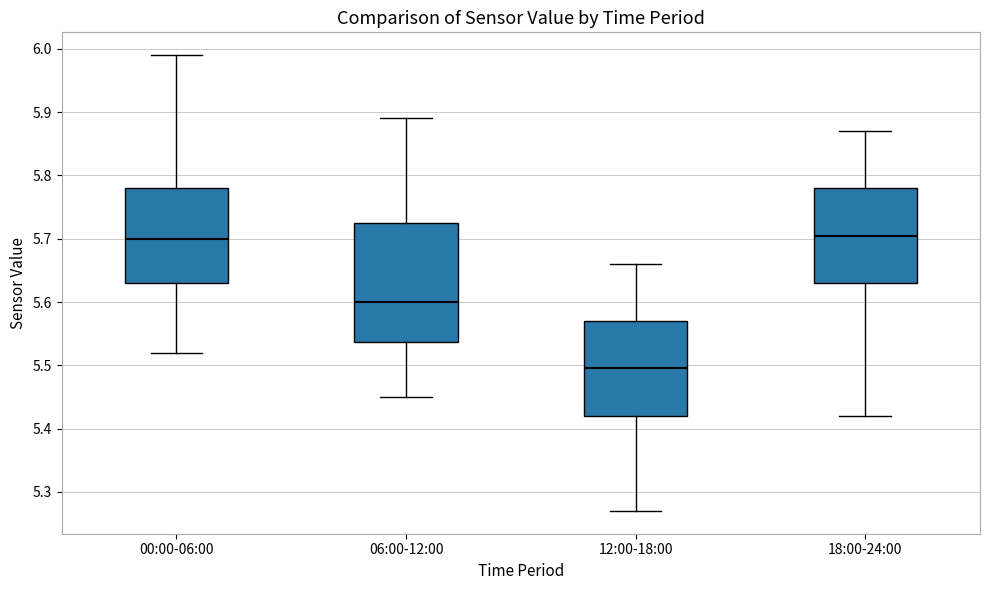

Where does the median line of the box for 00:00-06:00 sit on the y-axis? The values are not printed on the chart, so give them approximately, as read against the axis.

5.70